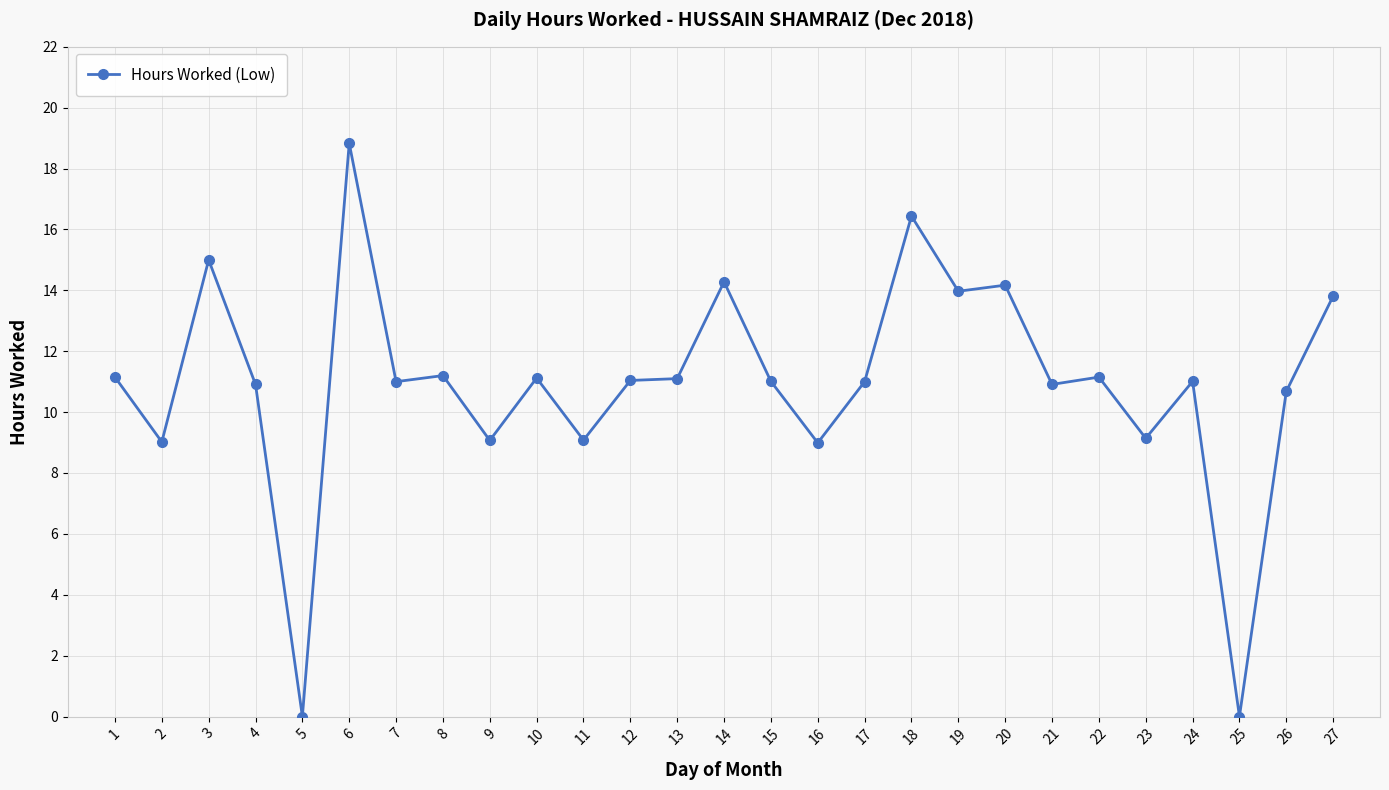

What is the difference between the maximum and minimum values?

18.8